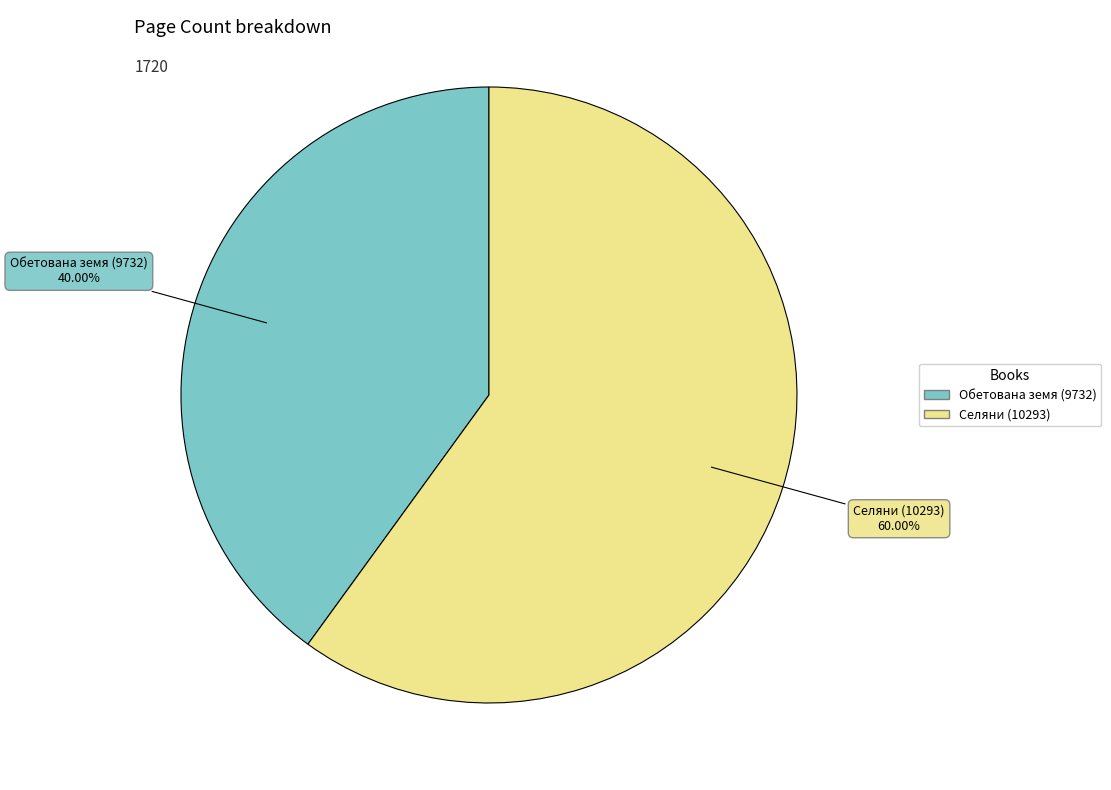

Rank the categories by value from lowest to highest.

Обетована земя (9732), Селяни (10293)